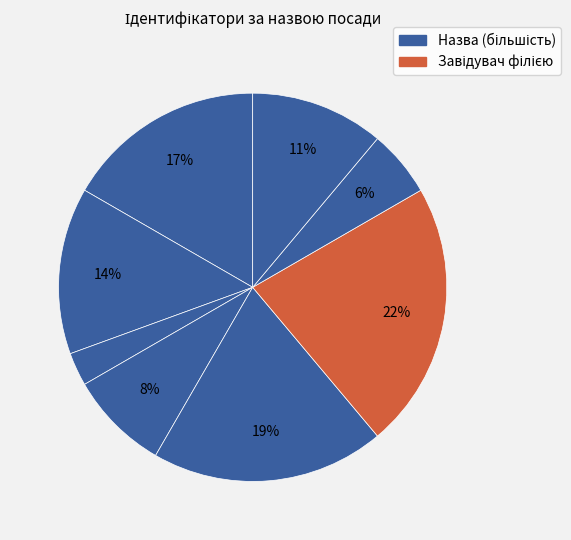

How many slices are in this pie chart?

8